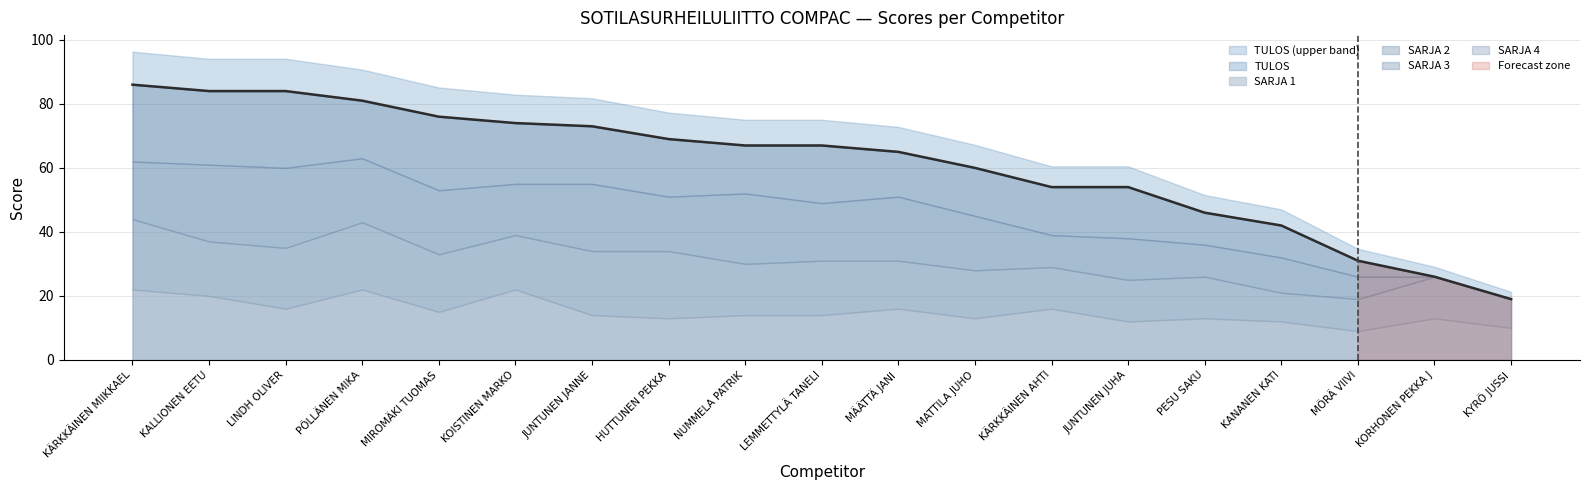

List the labels in order of SARJA 2 value, smallest first.

KANANEN KATI, KYRÖ JUSSI, MÖRÄ VIIVI, KÄRKKÄINEN AHTI, JUNTUNEN JUHA, PESU SAKU, KORHONEN PEKKA J, MÄÄTTÄ JANI, MATTILA JUHO, NUMMELA PATRIK, KALLIONEN EETU, KOISTINEN MARKO, LEMMETTYLÄ TANELI, MIROMÄKI TUOMAS, LINDH OLIVER, JUNTUNEN JANNE, PÖLLÄNEN MIKA, HUTTUNEN PEKKA, KÄRKKÄINEN MIIKKAEL